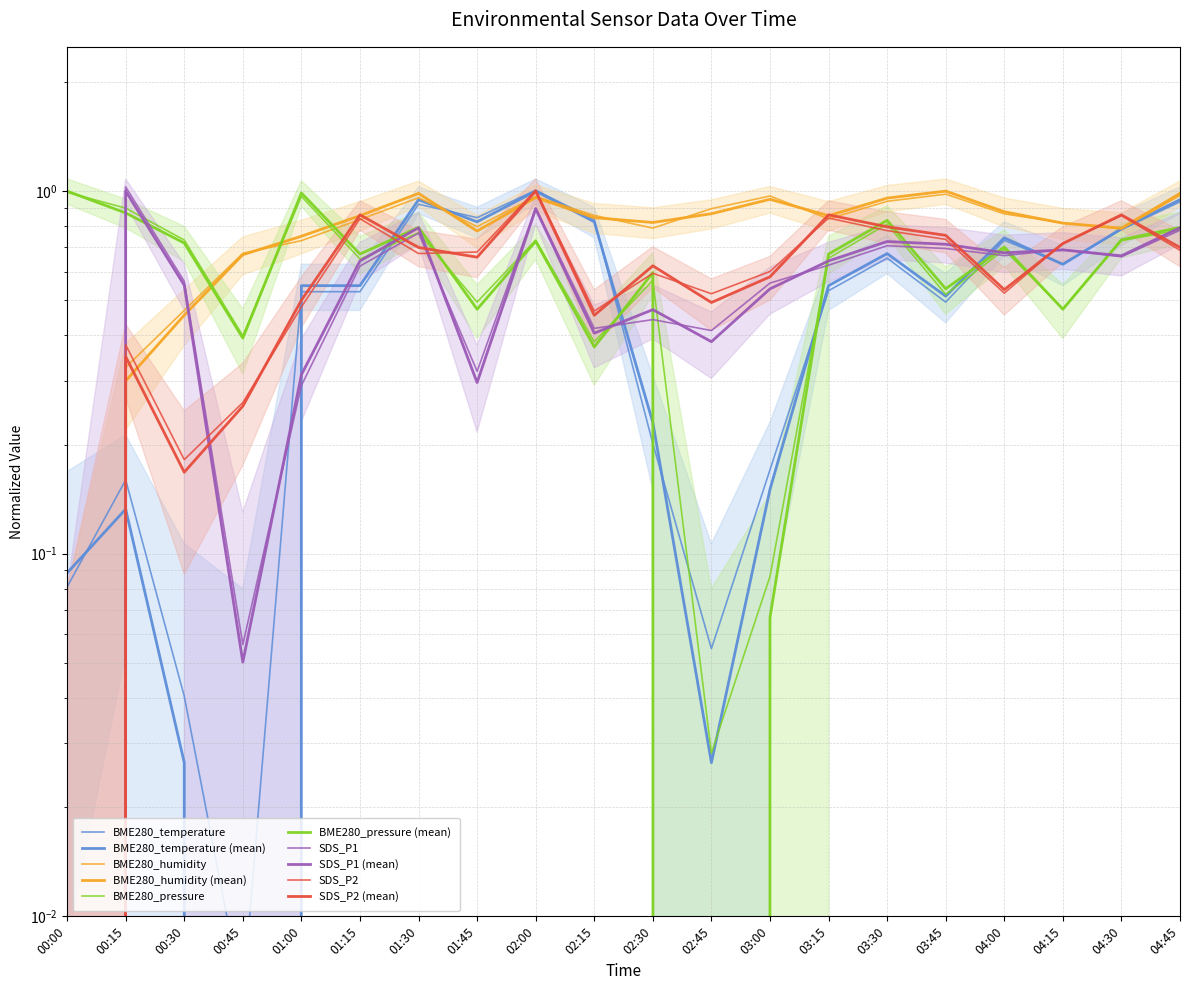

At which label is BME280_humidity closest to 0?

00:00